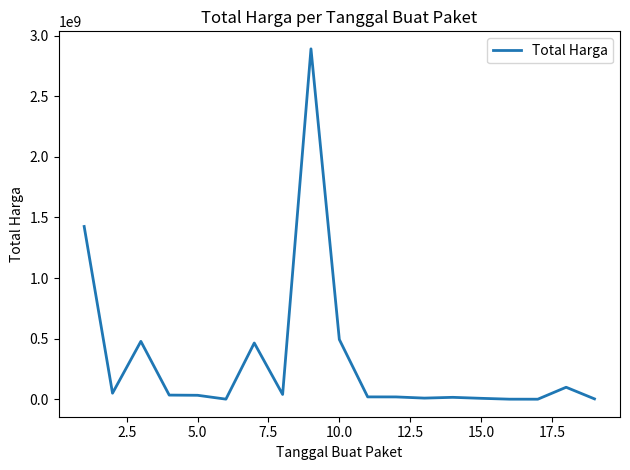

What is the maximum value shown in the chart?

2892122000